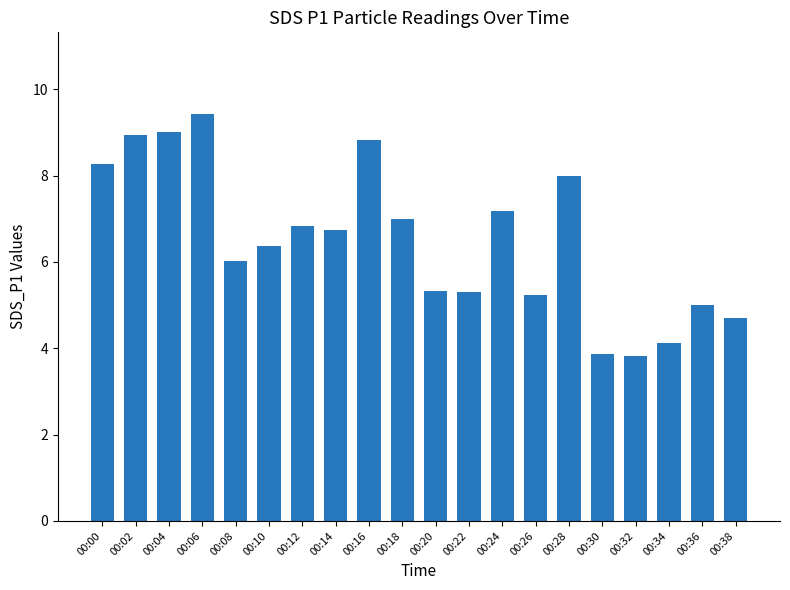

Which has a higher value, 00:30 or 00:38?

00:38